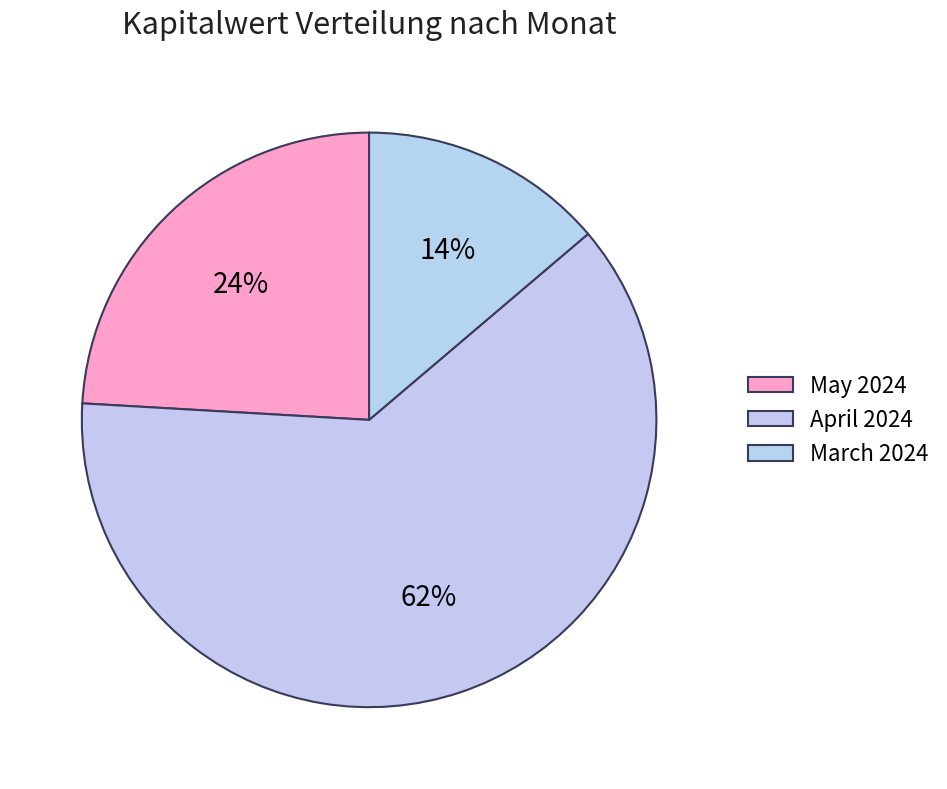

What is the largest slice in the pie chart?

April 2024